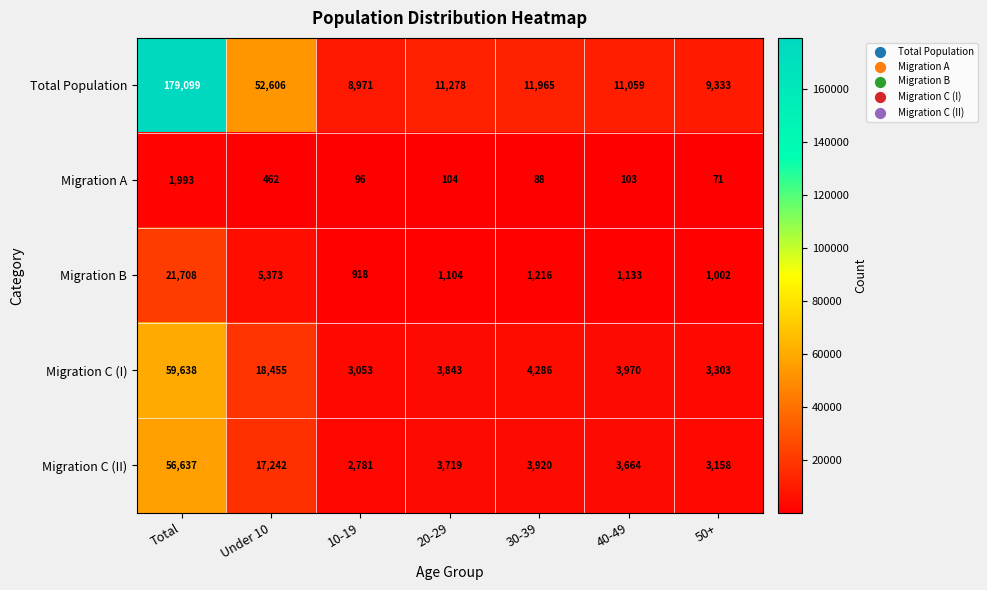

The Migration B series shows 1534 at 10-19. True or false?

False